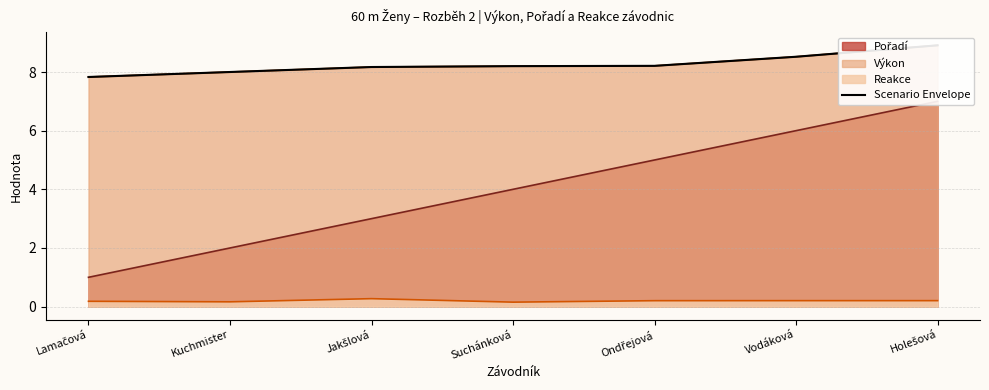

Count the number of categories in the chart.

7